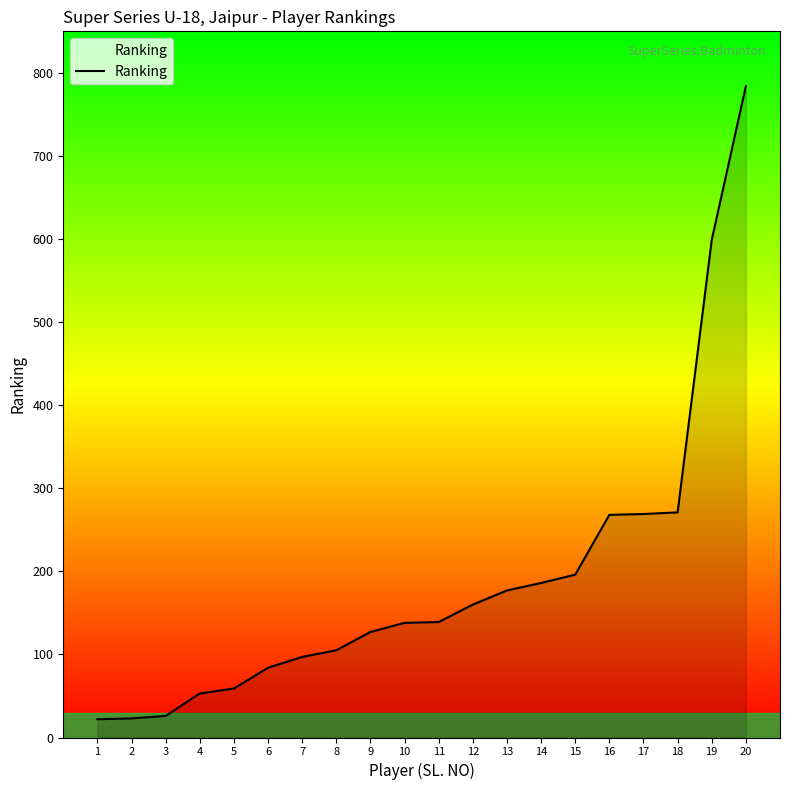

Where is the data nearest to the value 403?

18